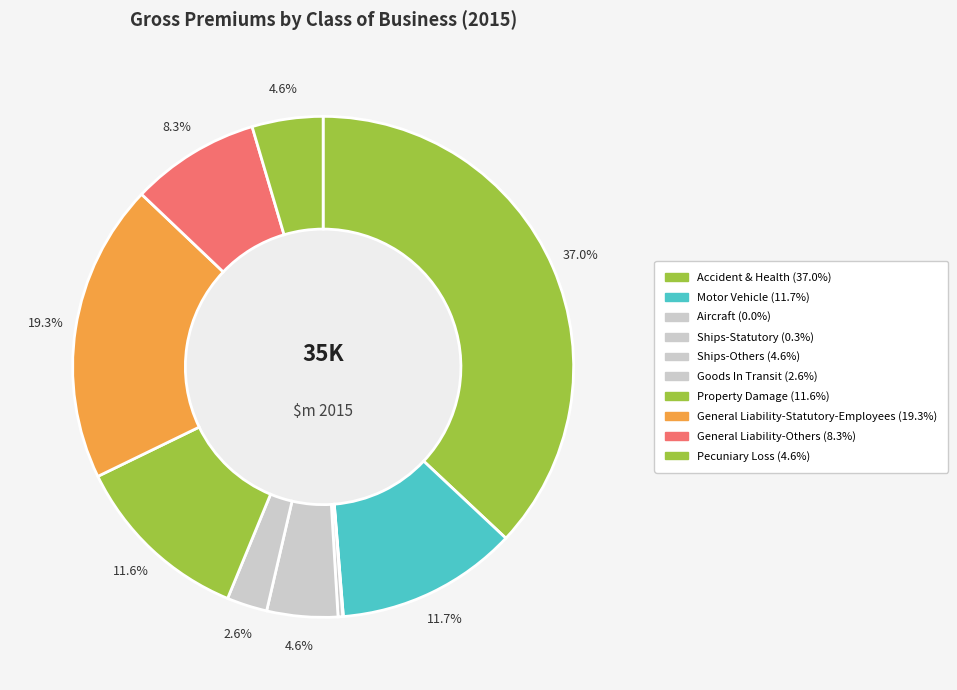

To the nearest percent, what is the average slice percentage?

10%